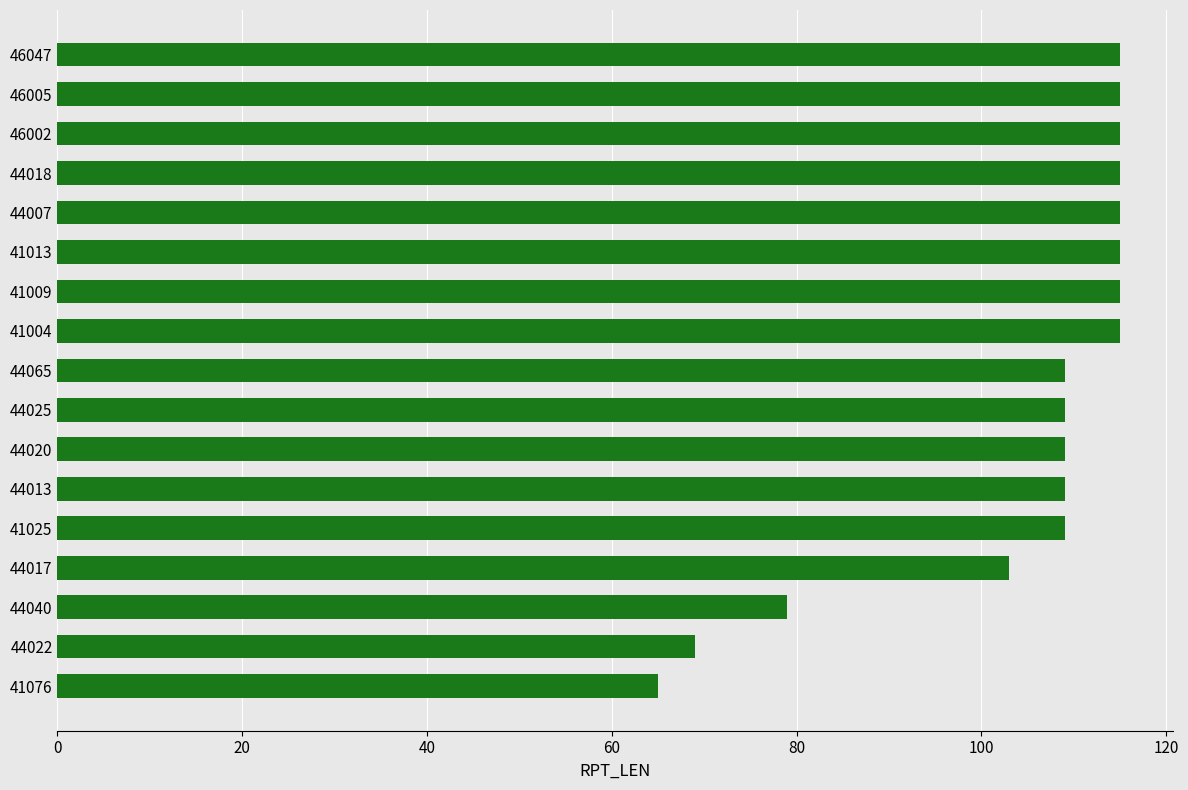

Reading top to bottom, list all the values displayed in this chart.

46047=115	46005=115	46002=115	44018=115	44007=115	41013=115	41009=115	41004=115	44065=109	44025=109	44020=109	44013=109	41025=109	44017=103	44040=79	44022=69	41076=65